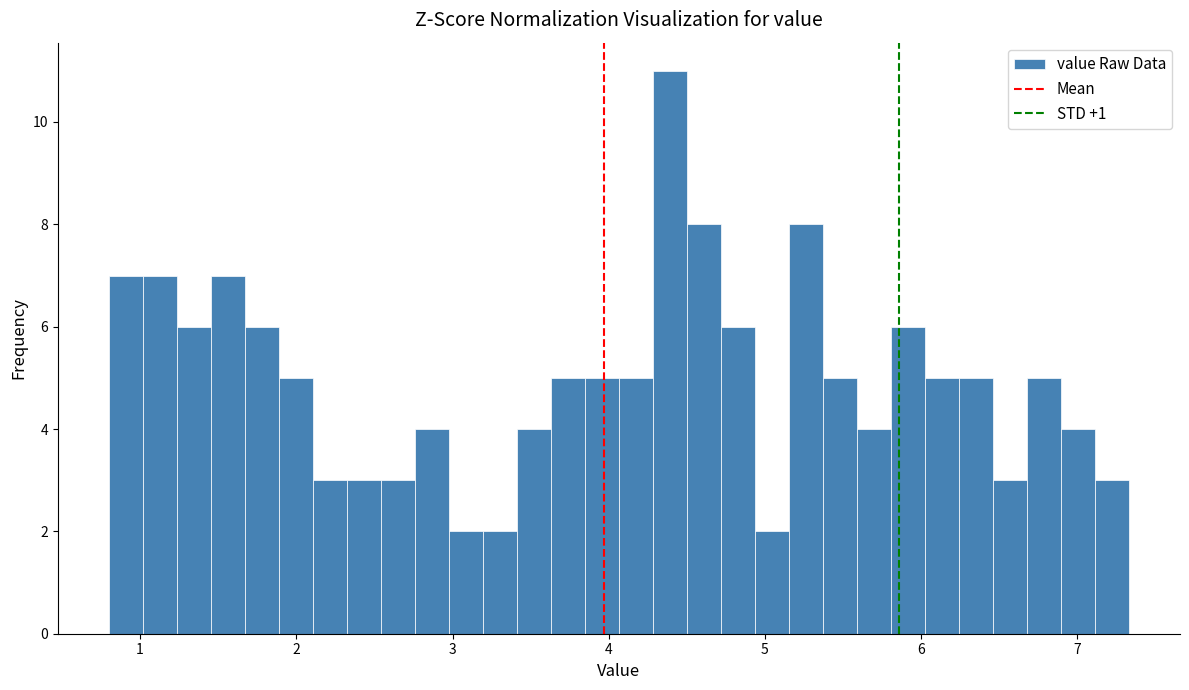

Read against the x-axis, roughly where is the centre of the tallest bar?

4.4